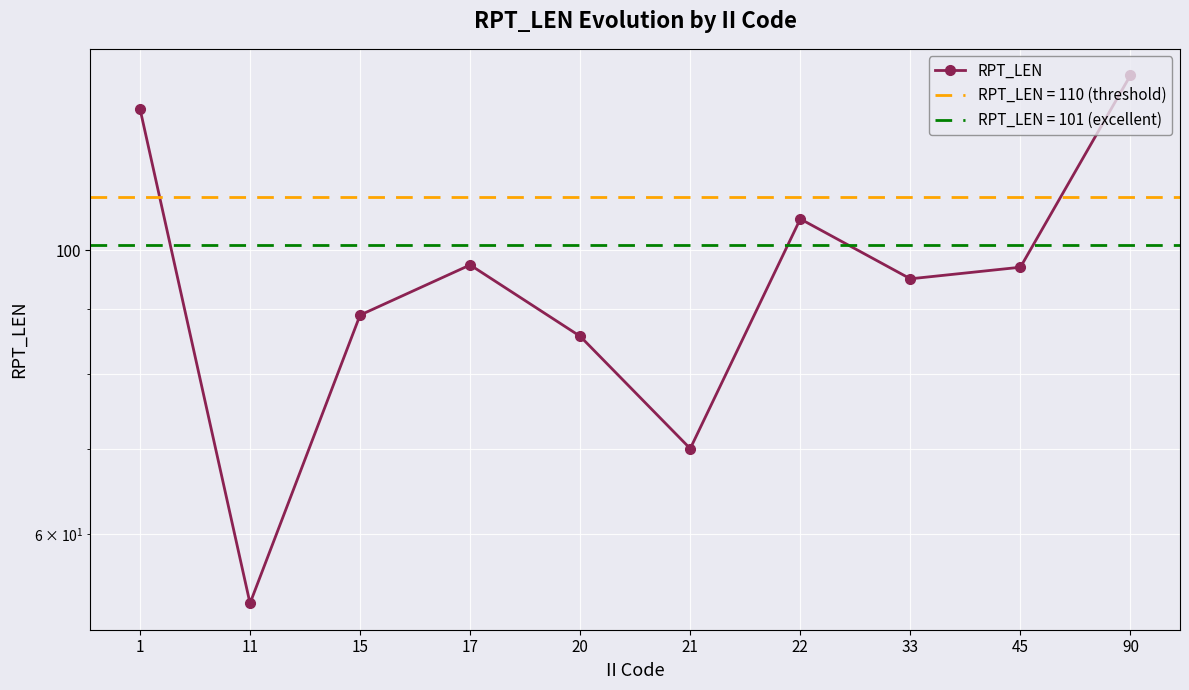

The value at 33 is 50.5. True or false?

False